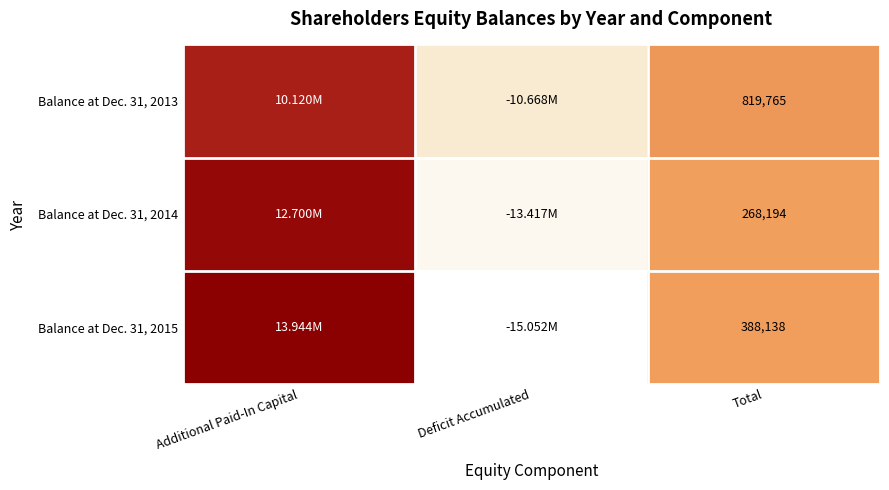

What is the spread (max minus min) of values at Total?

551571